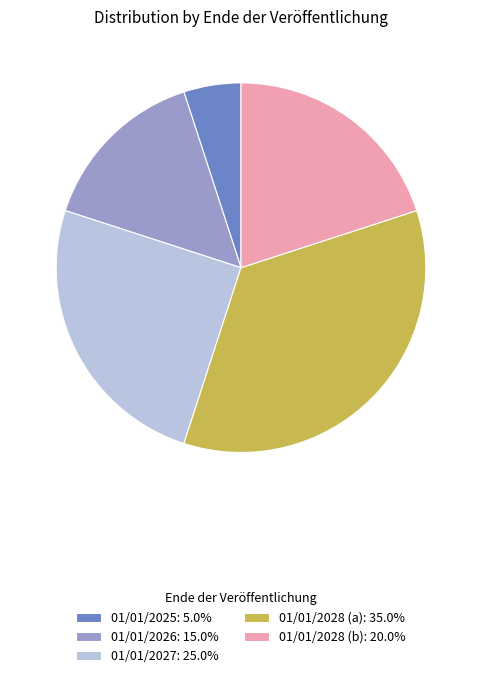

Is the sum of 01/01/2026: 15.0% and 01/01/2028 (b): 20.0% greater than half?

No